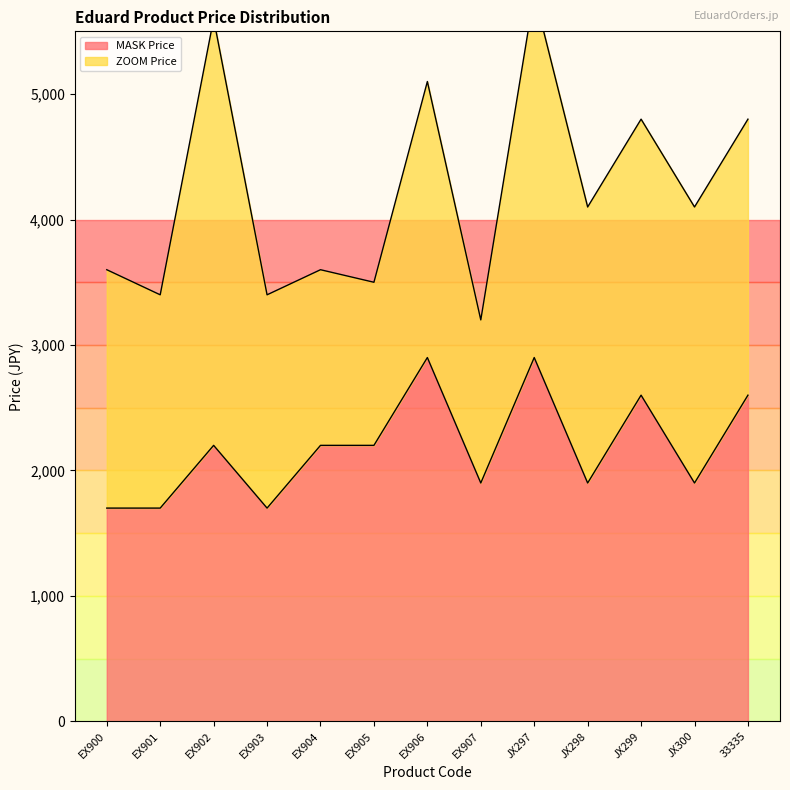

The chart shows a value of 641 at EX900. True or false?

False